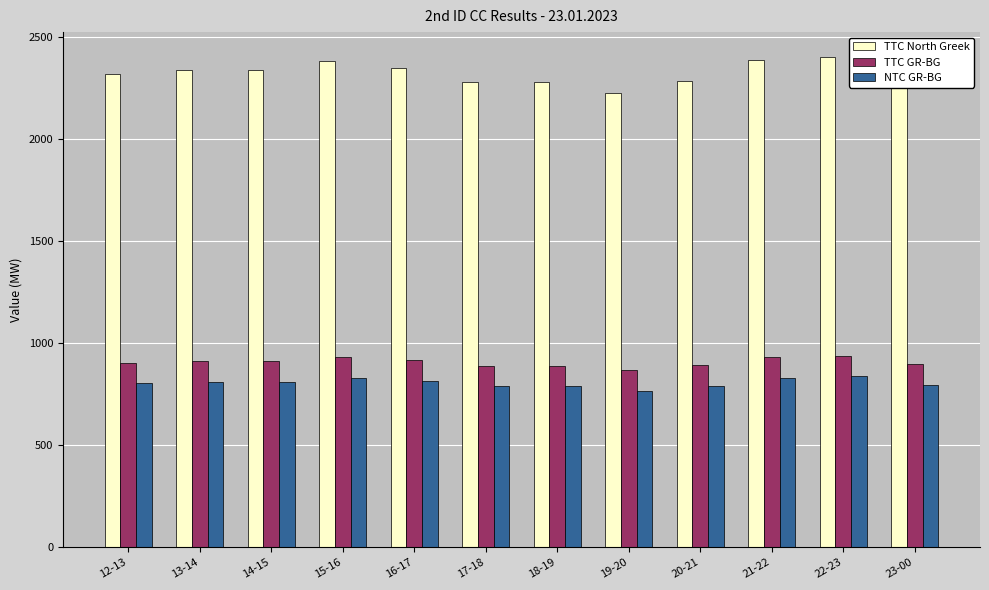

What is the spread (max minus min) of values at 18-19?

1489